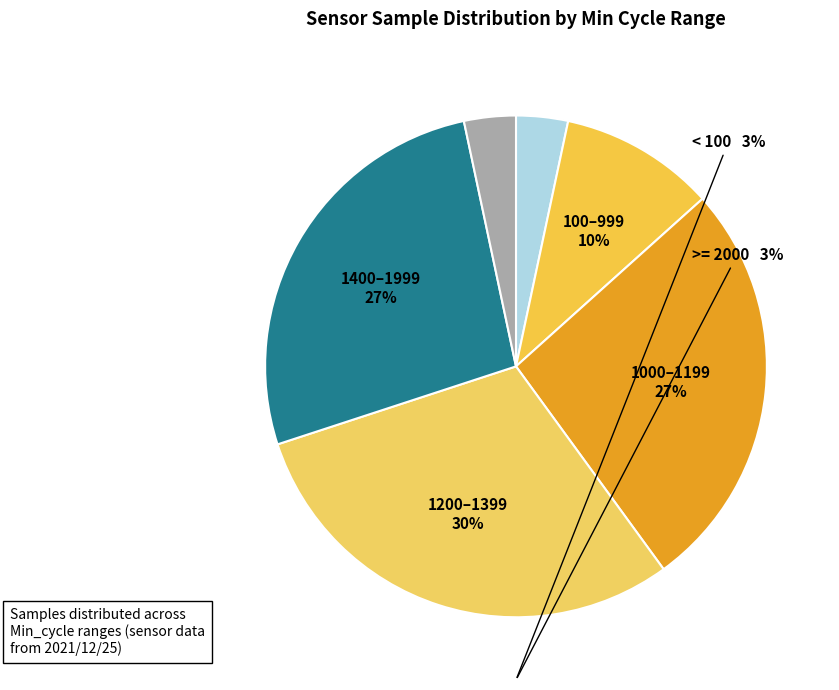

What is the largest slice in the pie chart?

1200–1399